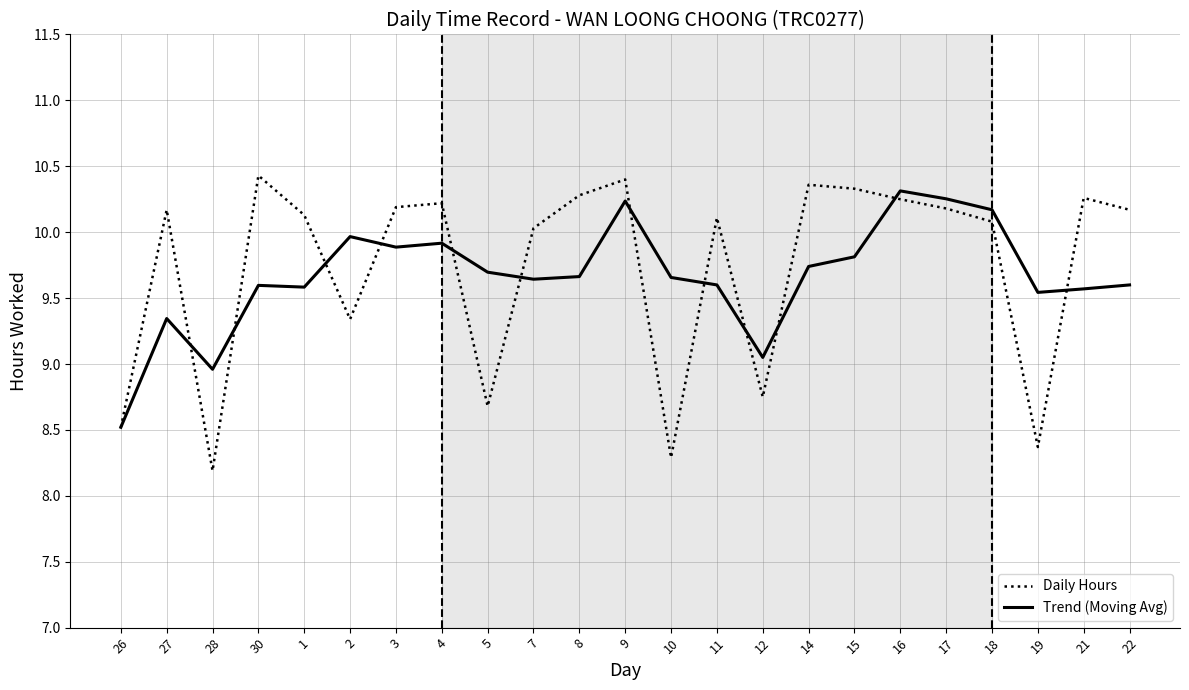

What is the lowest value of the Daily Hours series?

8.2